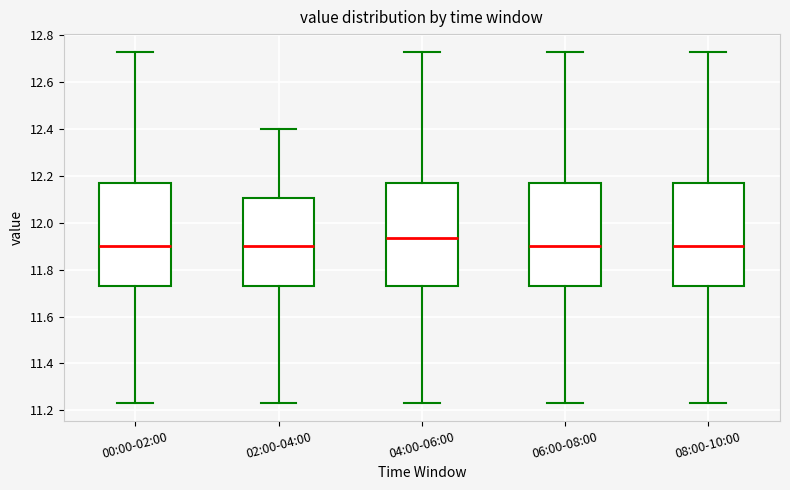

Where does the lower whisker of the box for 02:00-04:00 end on the y-axis? The values are not printed on the chart, so give them approximately, as read against the axis.

11.24